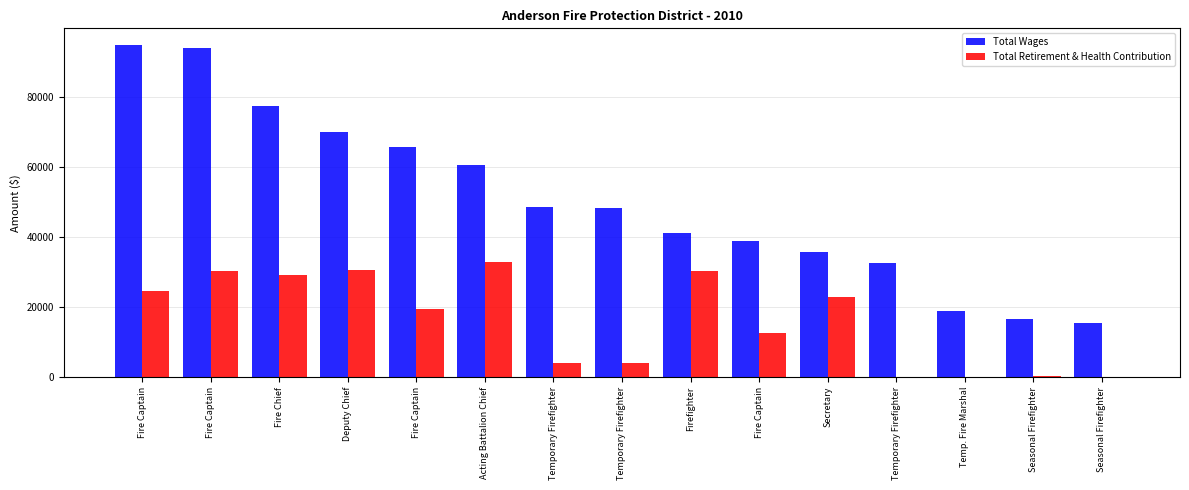

What is the label of the 2nd bar from the left?

Fire Captain